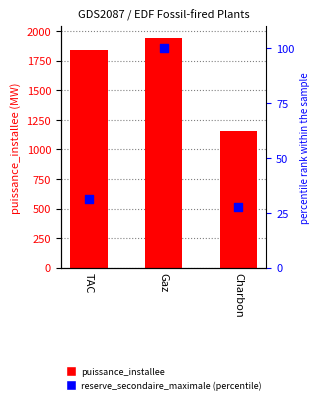

At which category is the sum across all series the highest?

Gaz